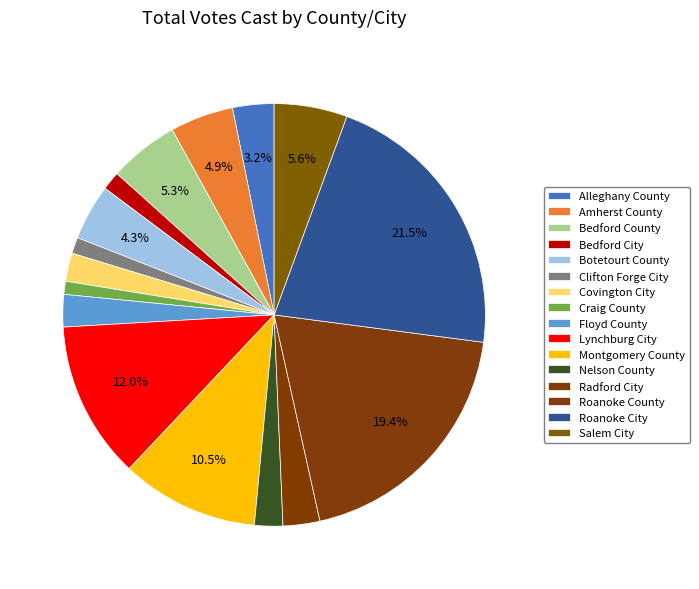

To the nearest percent, what is the combined percentage of Montgomery County and Craig County?

12%